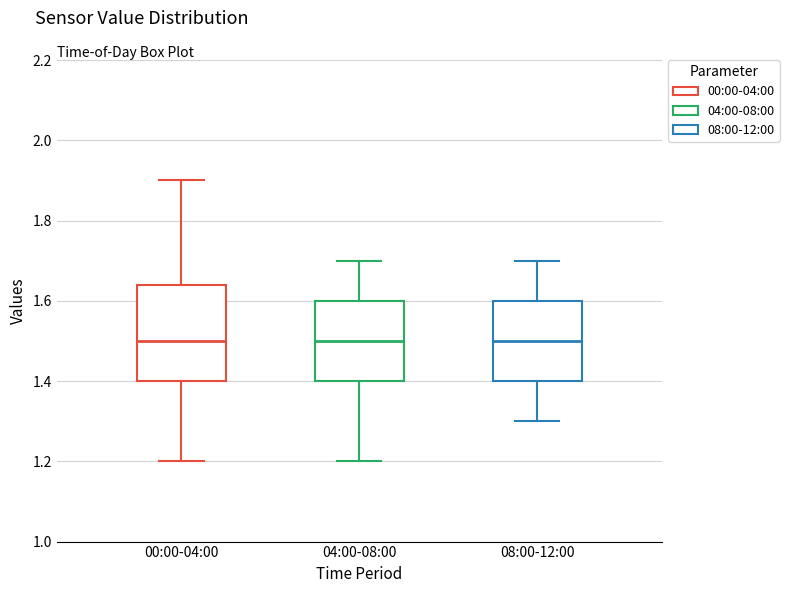

Where is the upper edge of the box for 08:00-12:00 on the y-axis? The values are not printed on the chart, so give them approximately, as read against the axis.

1.60